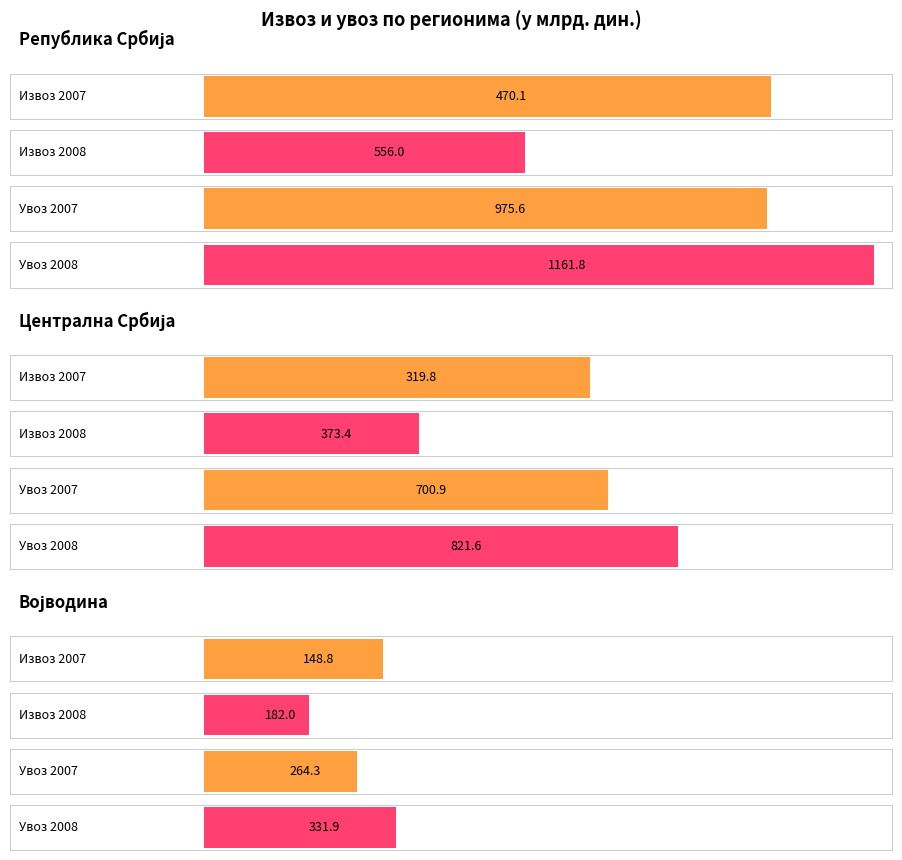

What are all the series names shown in the legend?

izvoz_2007, izvoz_2008, uvoz_2007, uvoz_2008